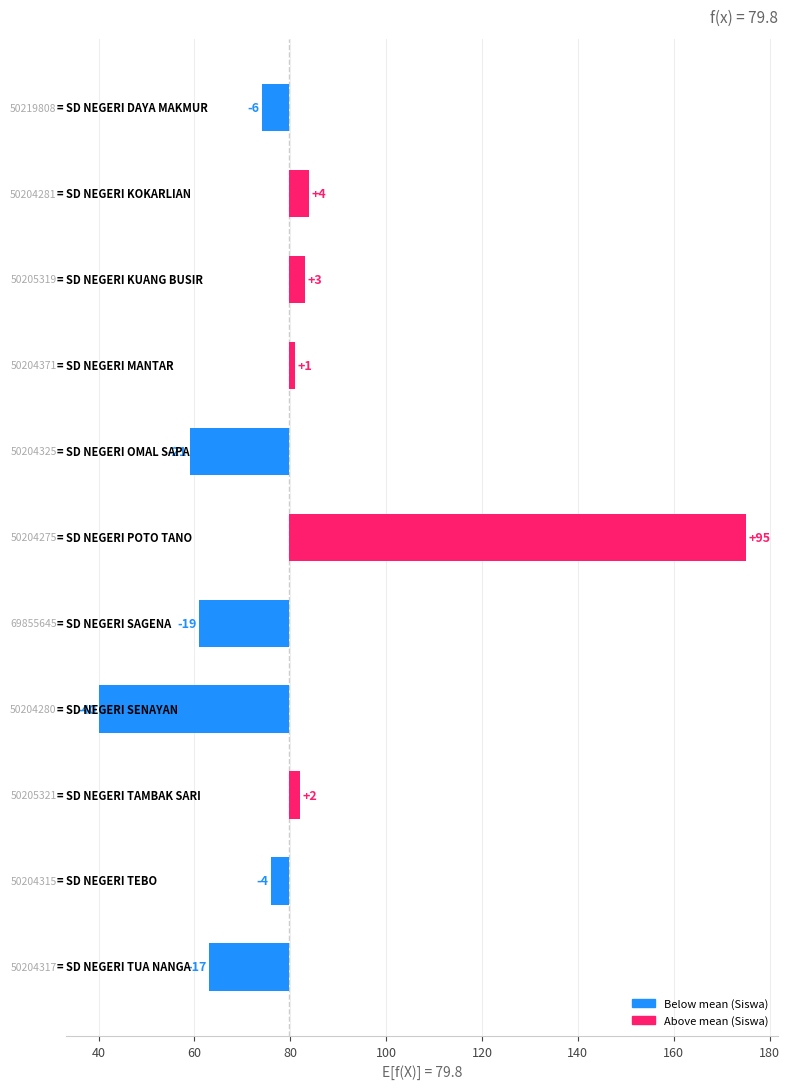

What is the difference between the second highest and minimum values?

44.0